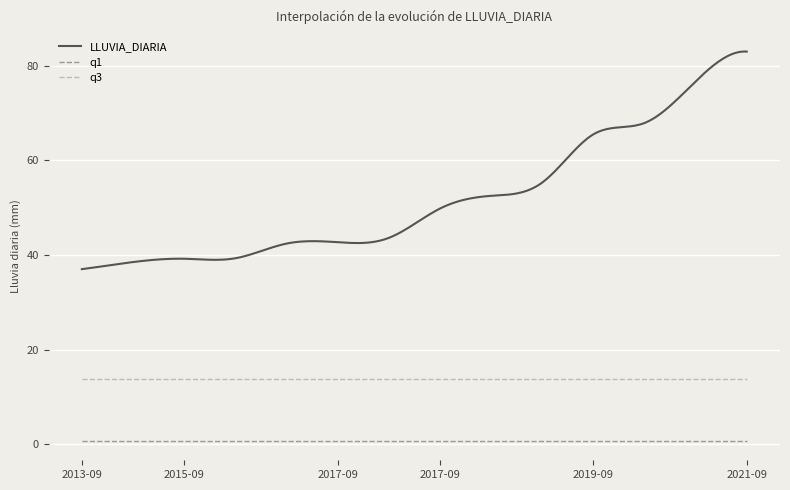

What is the minimum value for LLUVIA_DIARIA?

37.0